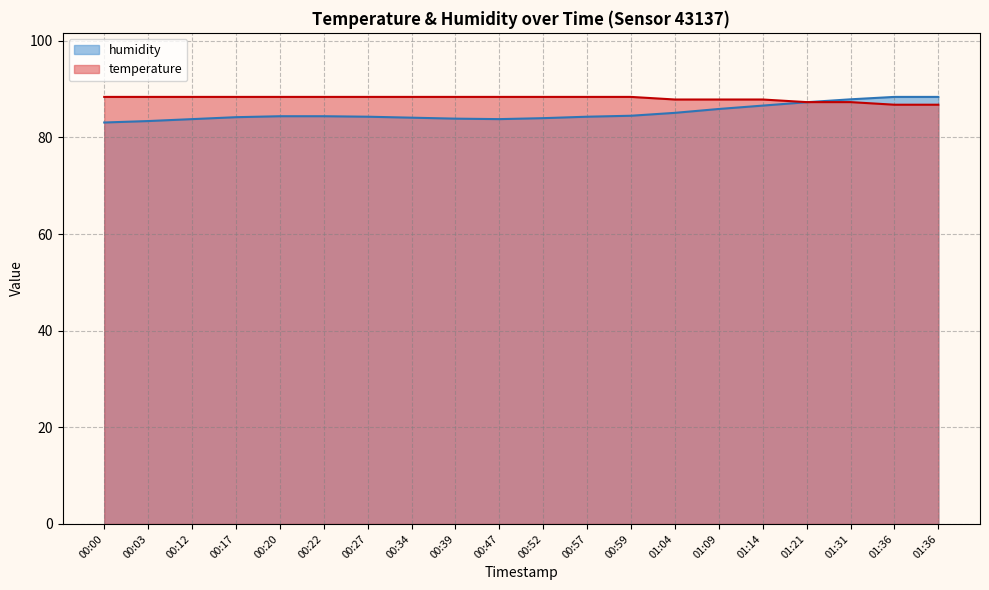

How many data points in temperature are above 88?

13